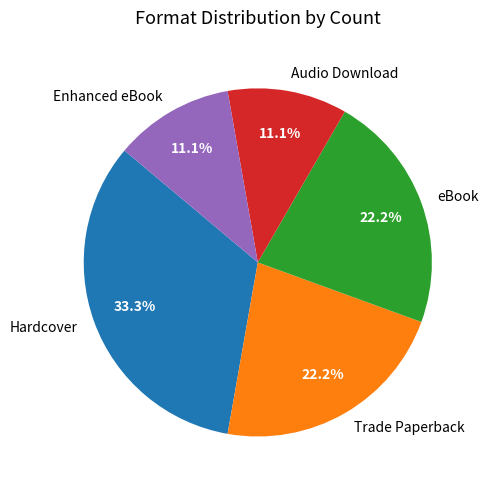

To the nearest percent, what is the average slice percentage?

20%